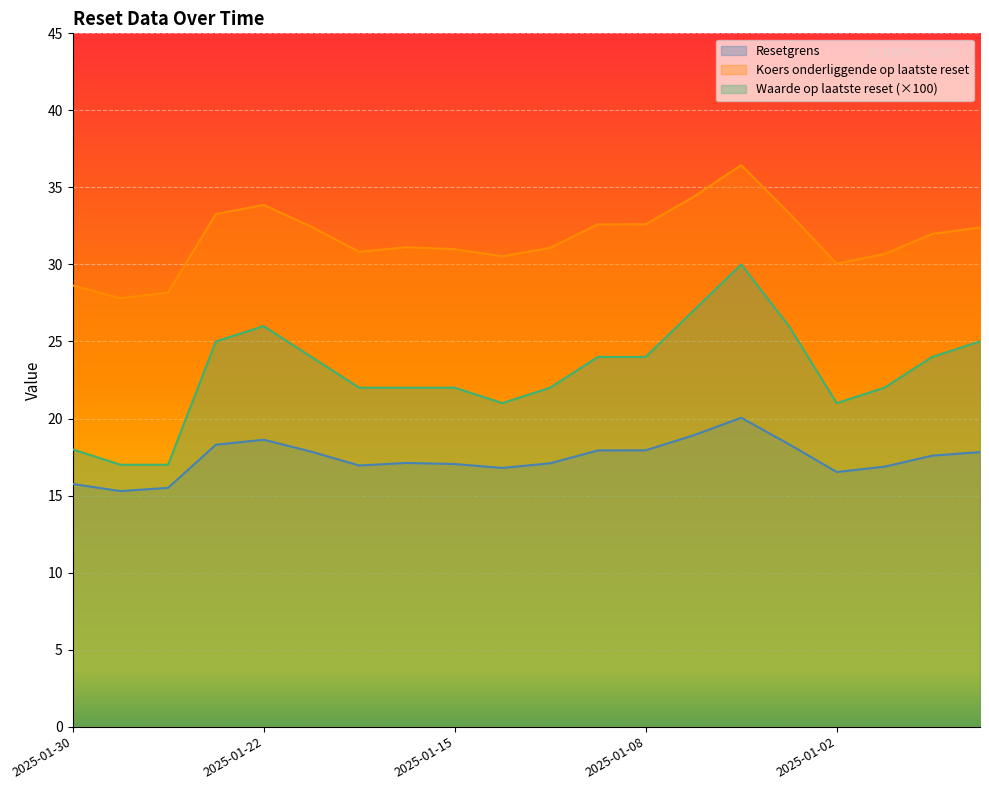

Which series has the largest total across all categories?

Koers onderliggende op laatste reset